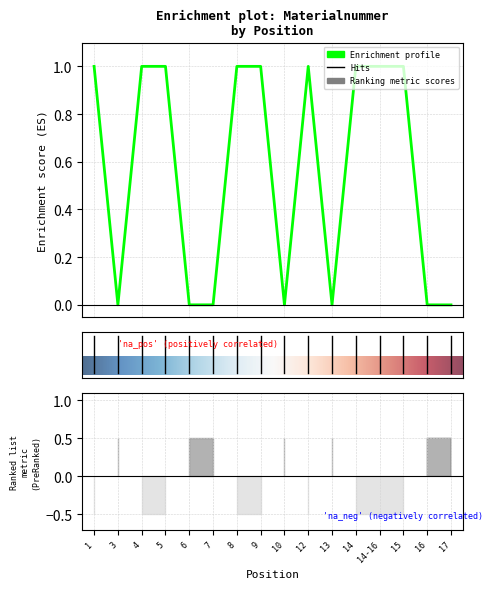

How many lines are shown in the chart?

1